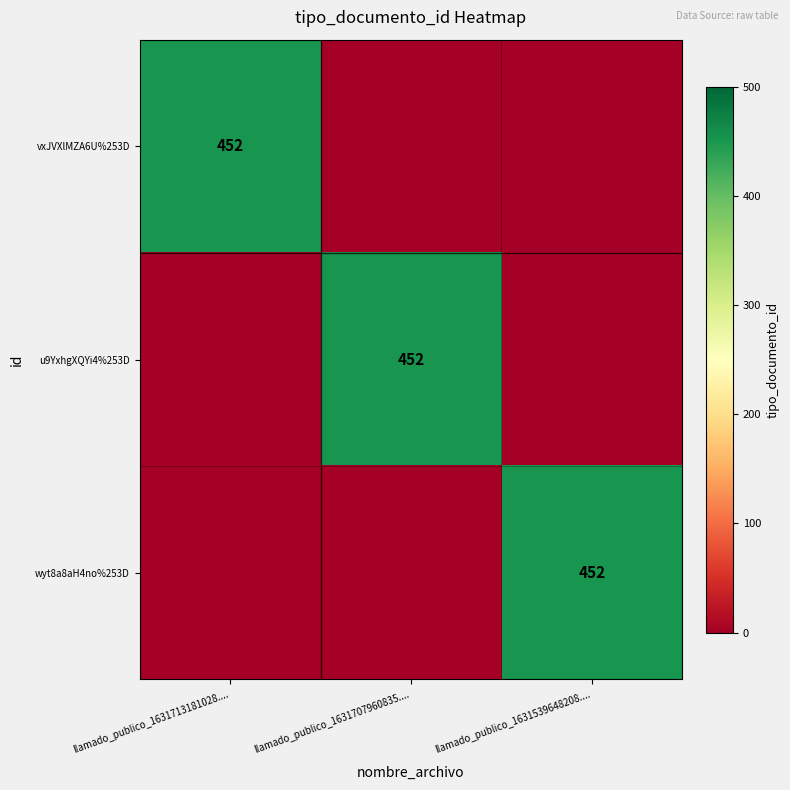

Which has a higher value, llamado_publico_1631539648208.... or llamado_publico_1631707960835....?

llamado_publico_1631539648208....